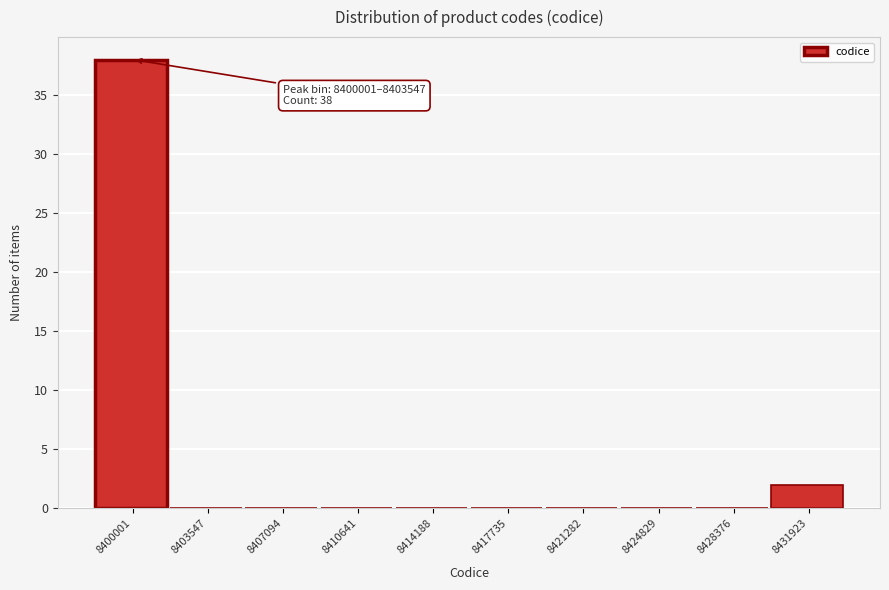

Reading right to left, what are all the values shown in this chart?

8431923=2	8428376=0	8424829=0	8421282=0	8417735=0	8414188=0	8410641=0	8407094=0	8403547=0	8400001=38